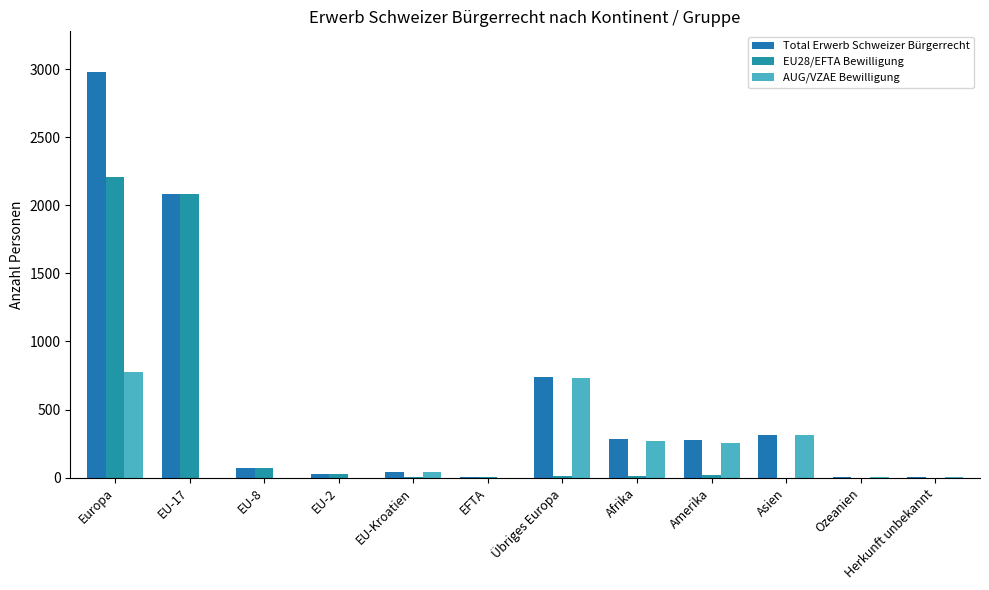

What is the value of the AUG/VZAE Bewilligung bar at the 9th from the left?

256